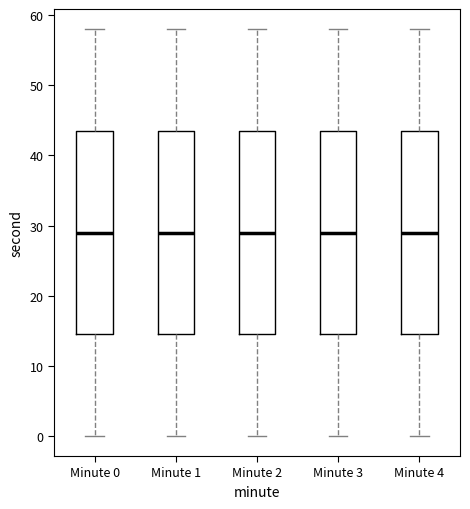

Where is the upper edge of the box for Minute 0 on the y-axis? The values are not printed on the chart, so give them approximately, as read against the axis.

44